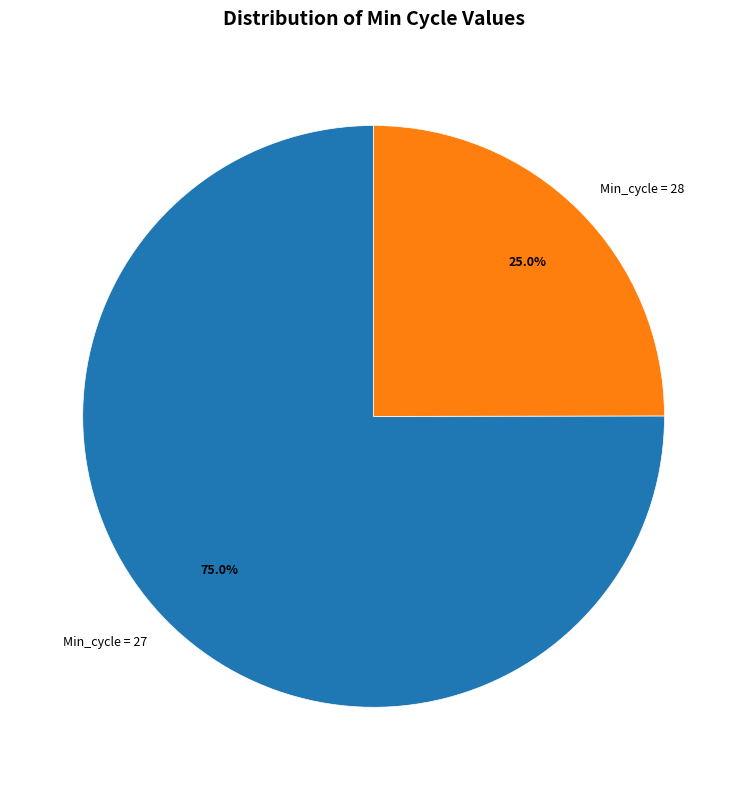

Rank the categories by value from lowest to highest.

Min_cycle = 28, Min_cycle = 27